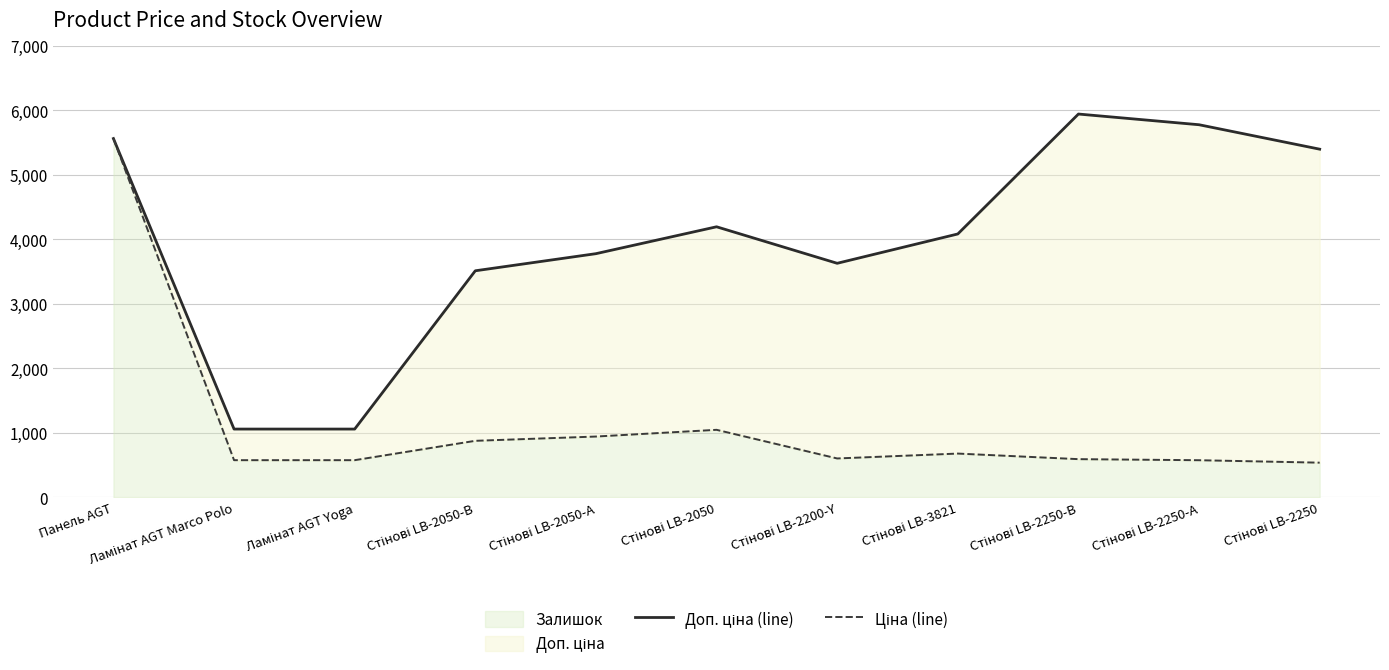

Rank the series by their maximum value, from lowest to highest.

Ціна (line), Доп. ціна (line)